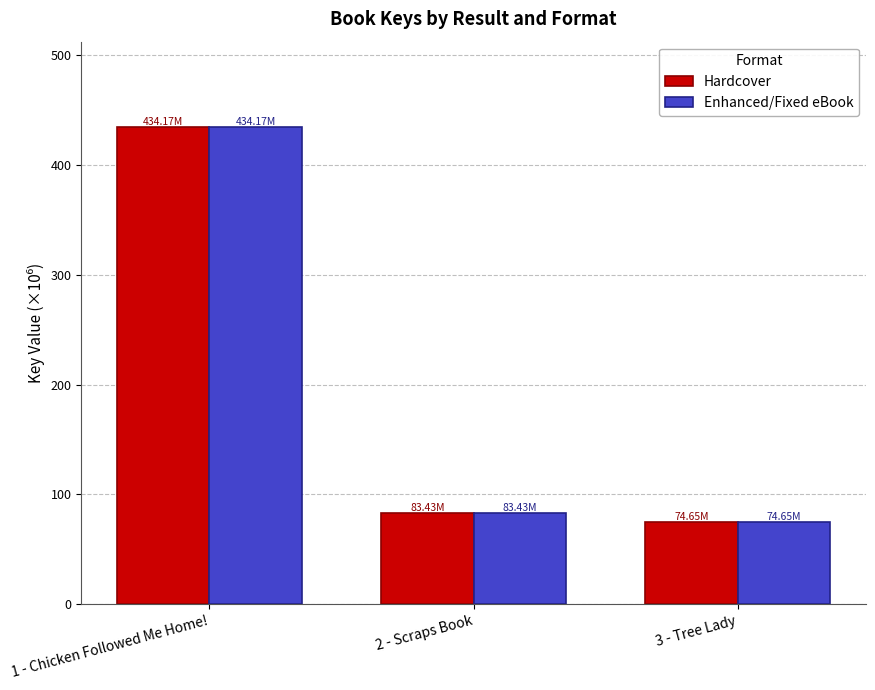

What is the sum of all Hardcover values?

592.2